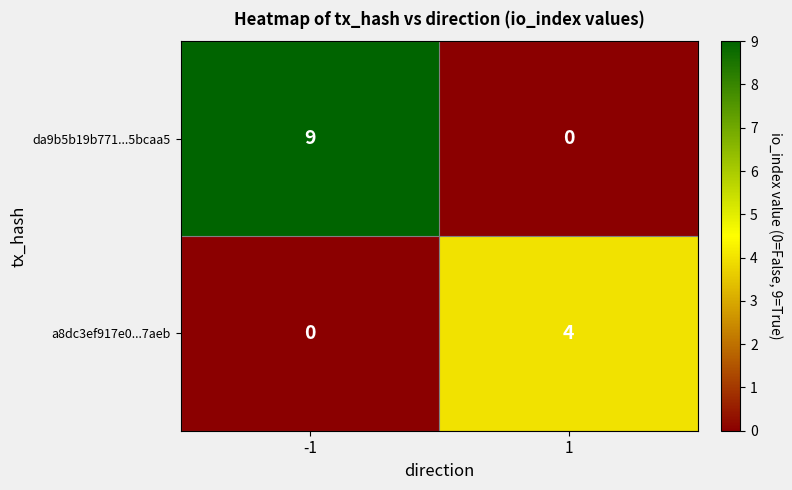

Reading left to right, what are all the values shown in this chart?

da9b5b19b771...5bcaa5: -1=9	1=0
a8dc3ef917e0...7aeb: -1=0	1=4